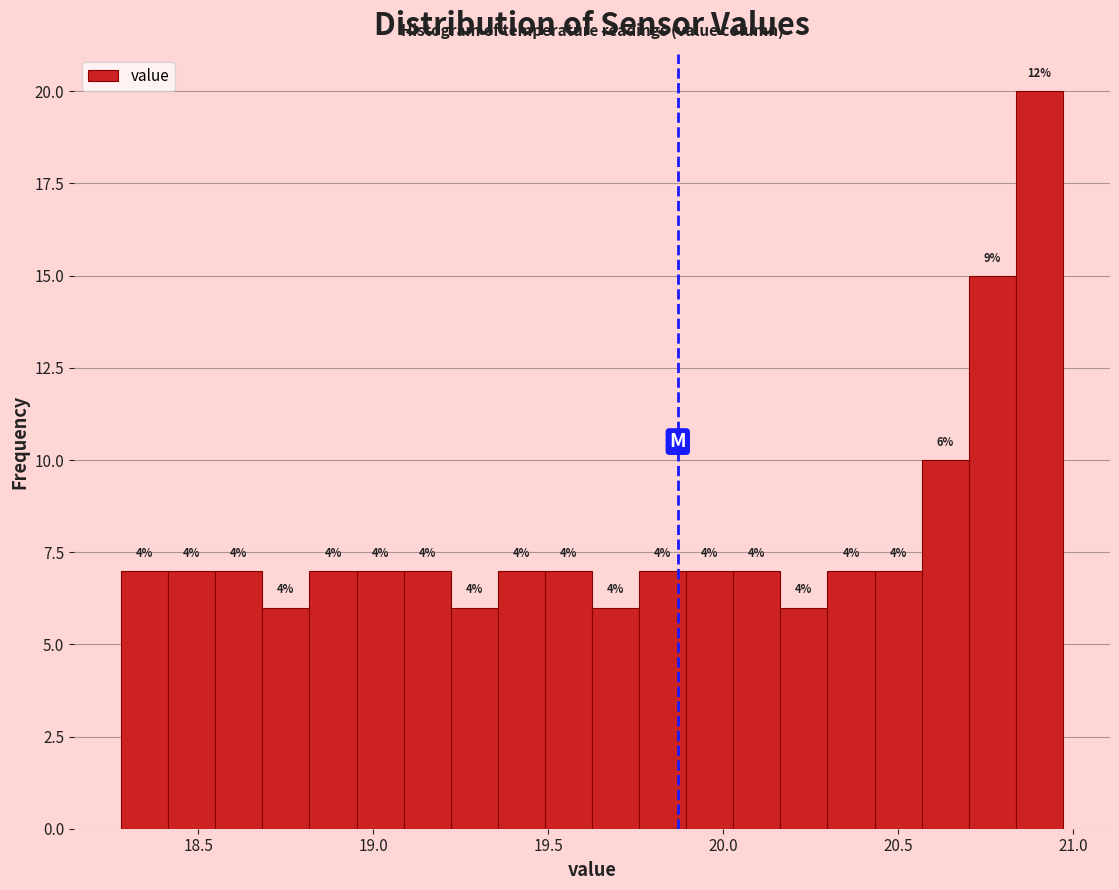

Read against the x-axis, roughly where is the centre of the tallest bar?

20.90